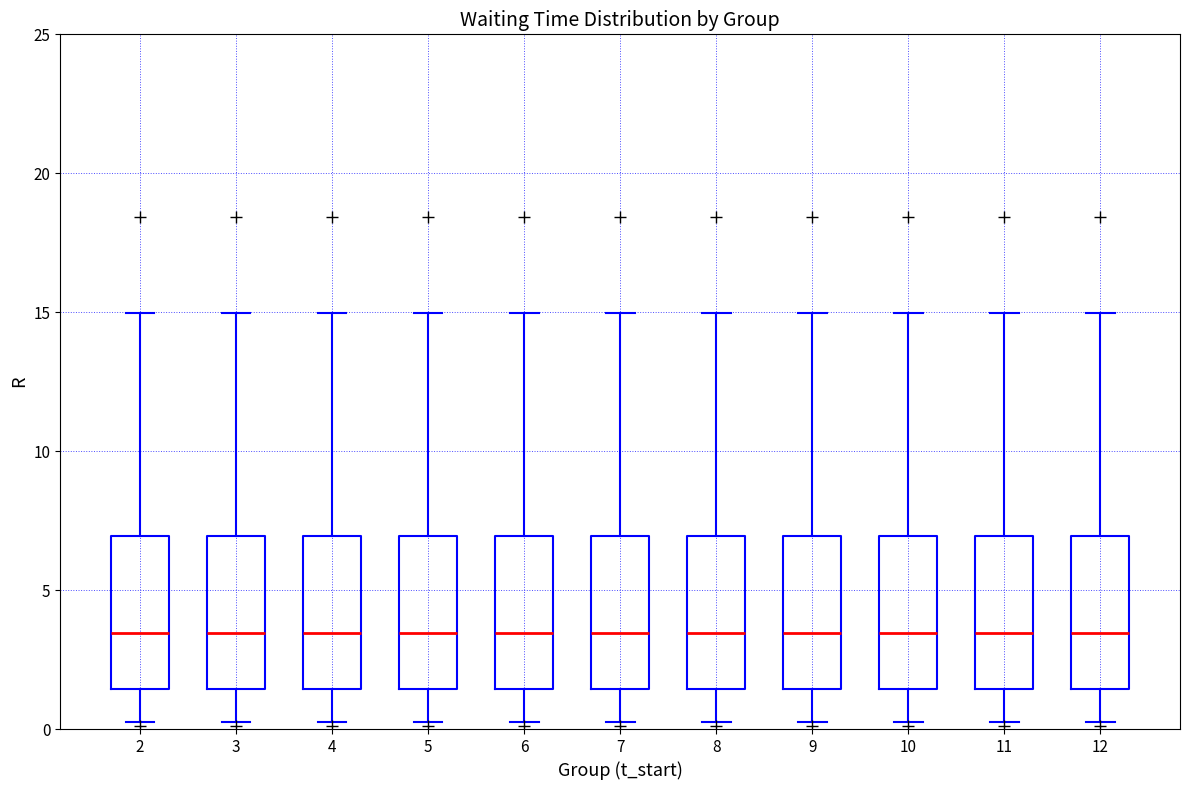

Where does the median line of the box at x = 10 sit on the y-axis? The values are not printed on the chart, so give them approximately, as read against the axis.

3.5